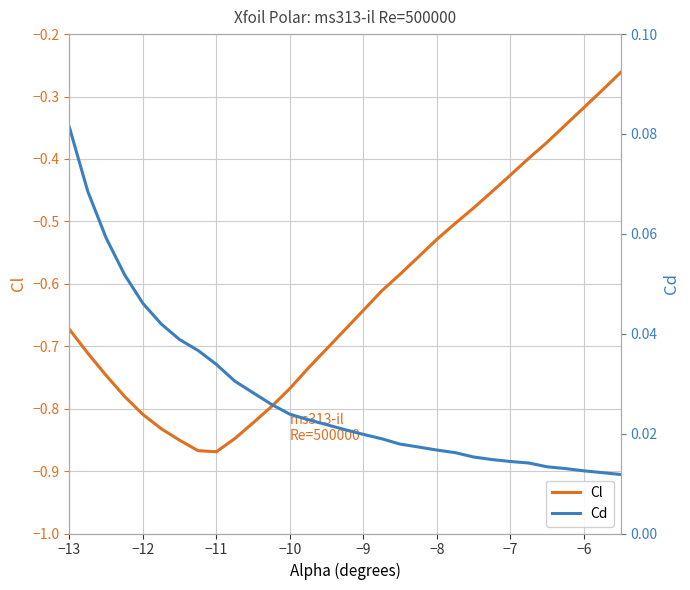

The value of Cl at −11 is -1.3. True or false?

False